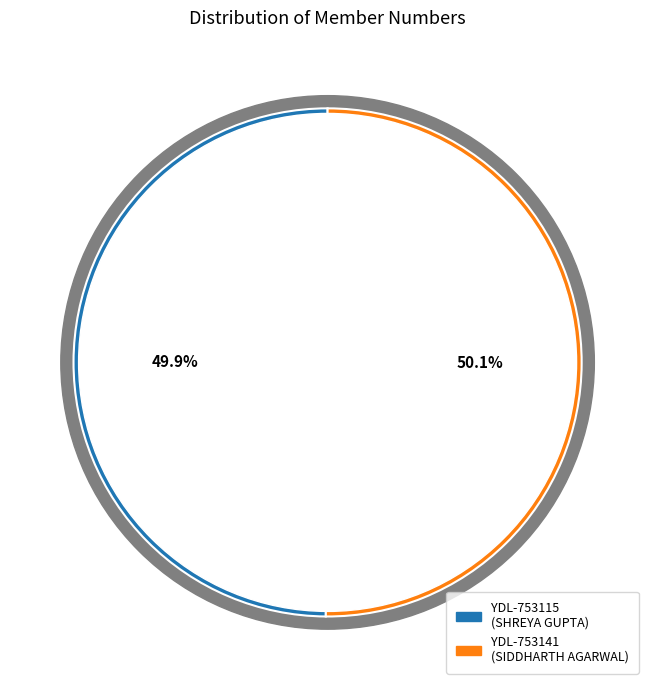

What portion of the pie excludes YDL-753115?

50.1%